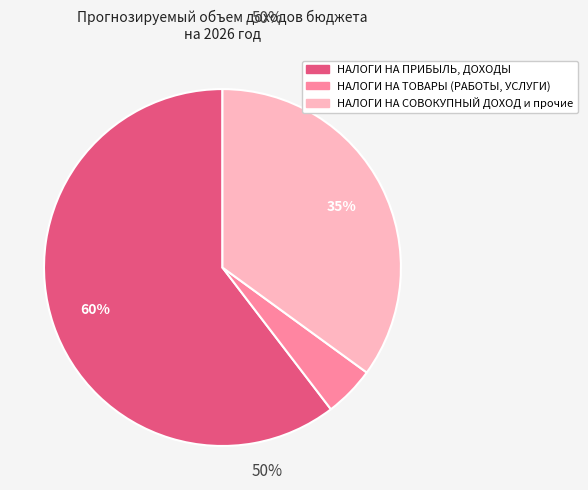

Is there a majority slice in this chart?

Yes